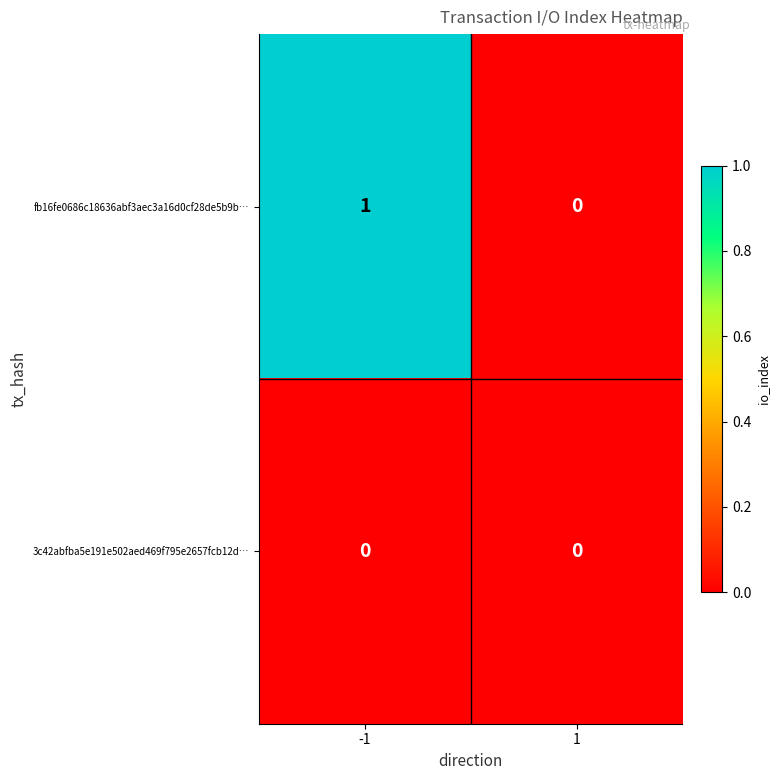

Between -1 and 1, which series saw the biggest shift?

fb16fe0686c18636abf3aec3a16d0cf28de5b9b…